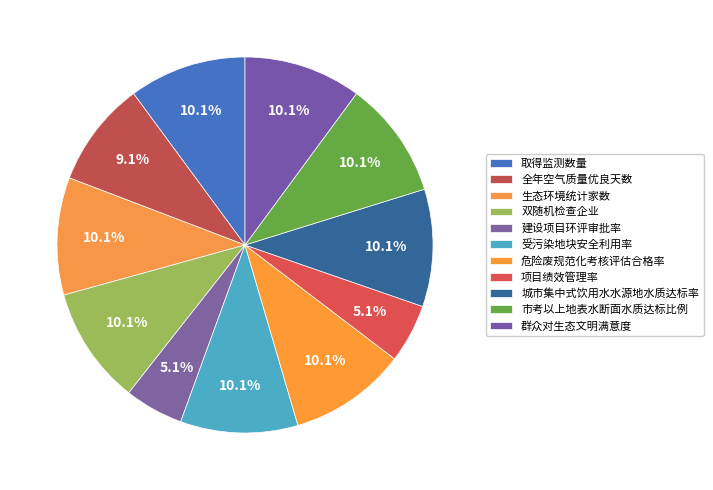

To the nearest percent, what percentage of the pie is 城市集中式饮用水水源地水质达标率?

10%